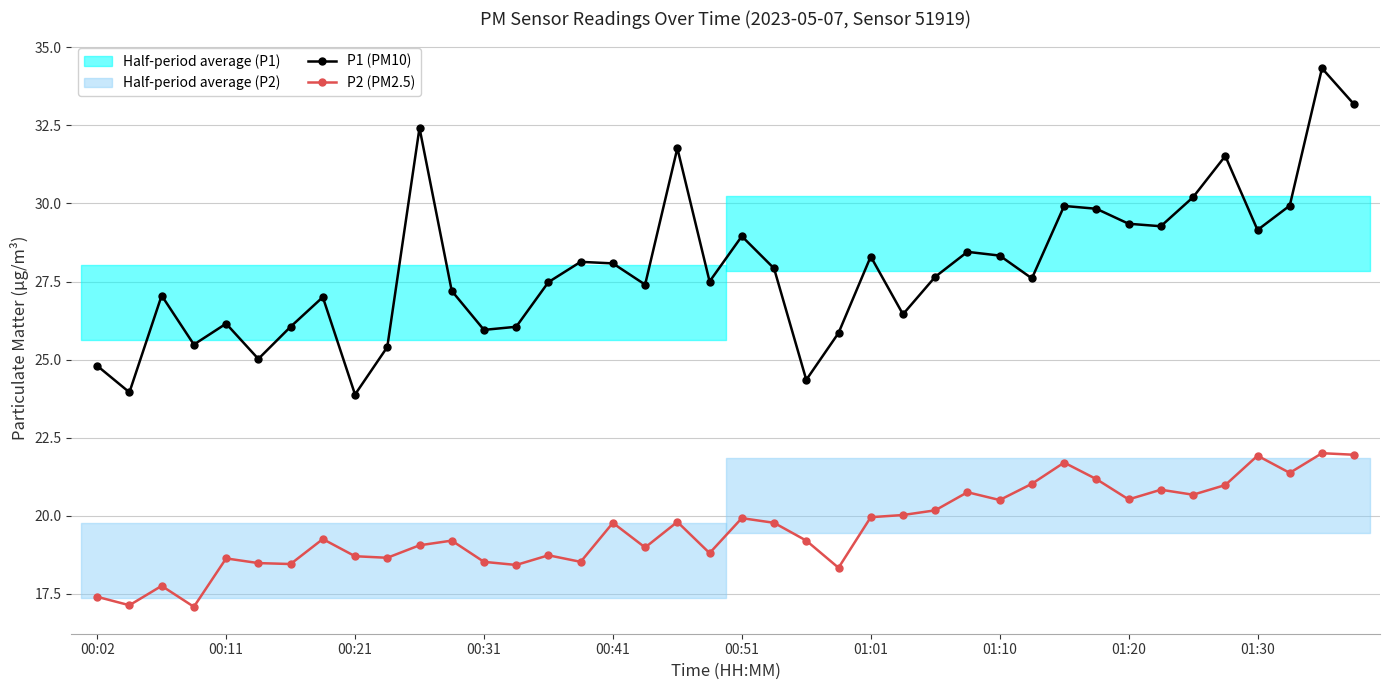

List the series in order of their overall mean, highest first.

P1 (PM10), P2 (PM2.5)